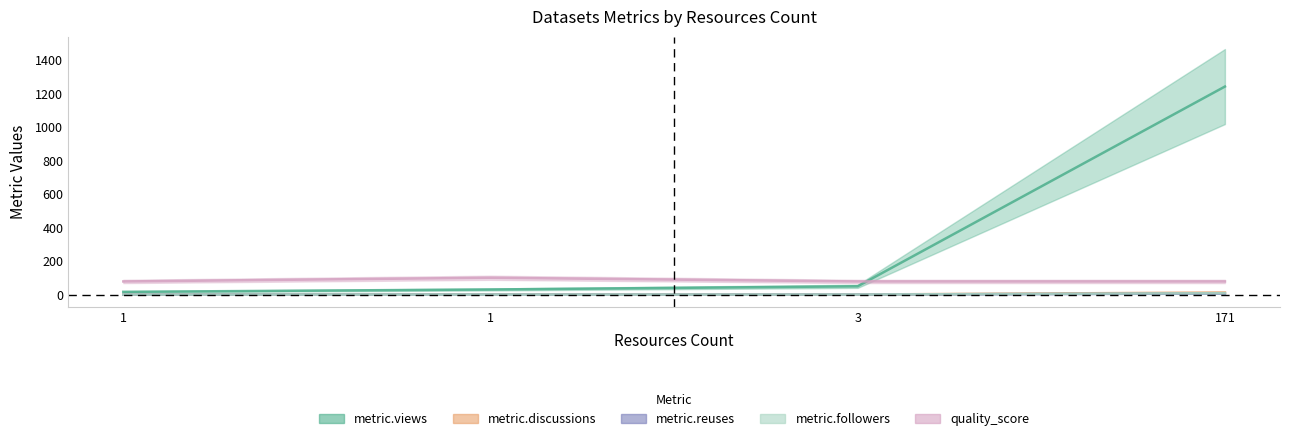

Is it true that metric.followers equals 5 at 1?

False